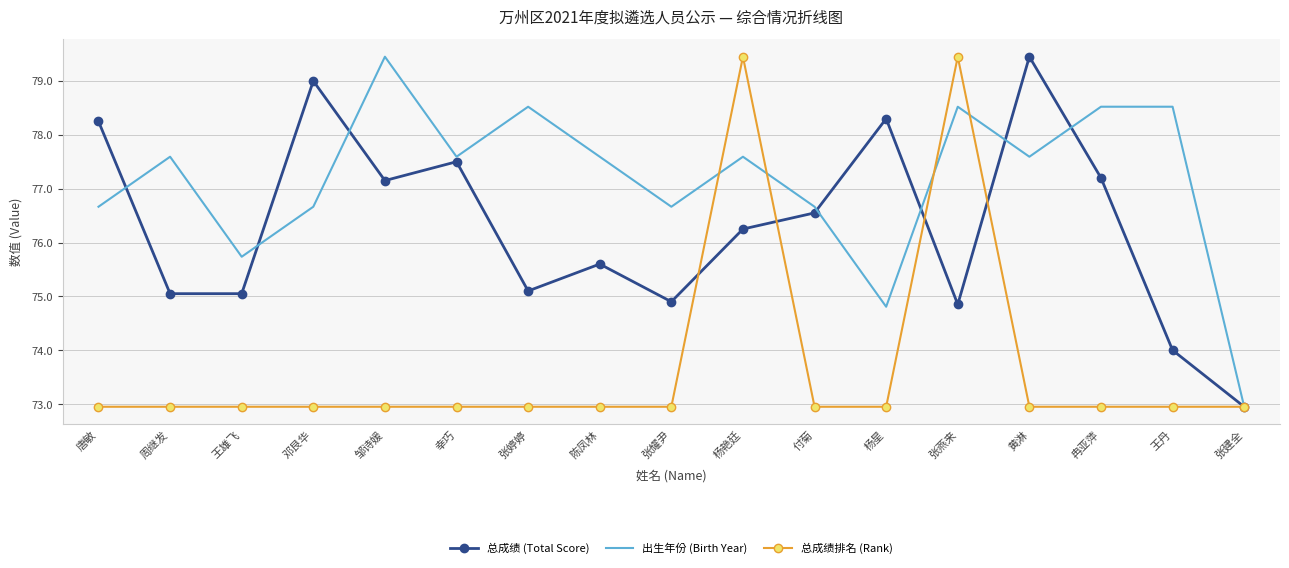

What is the minimum value for 总成绩 (Total Score)?

73.0